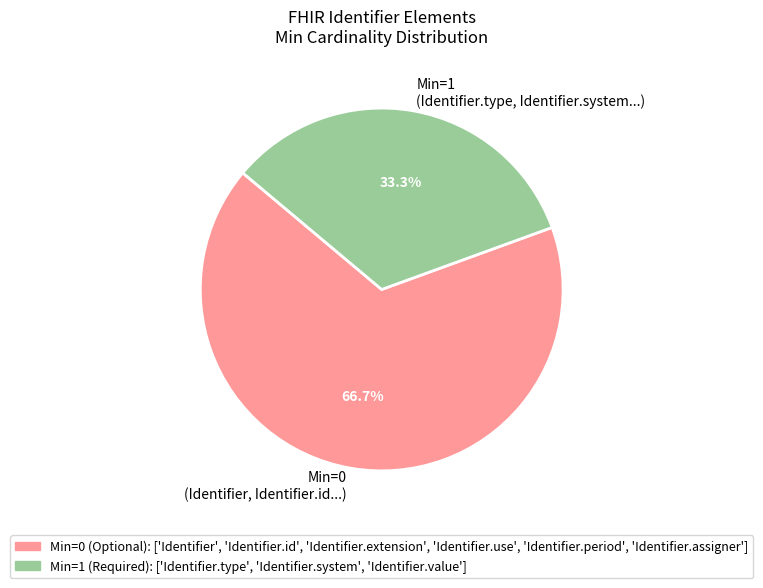

Approximately how many times larger is the value at Min=0 (Identifier, Identifier.id...) compared to Min=1 (Identifier.type, Identifier.system...)?

2.0